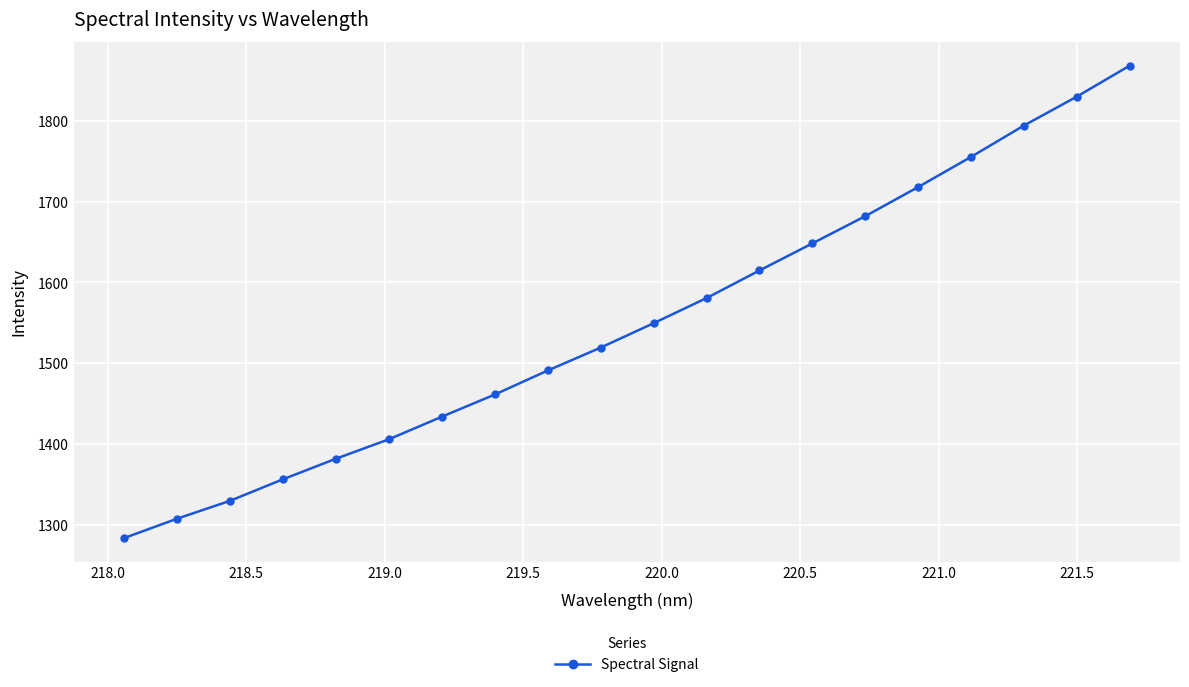

What is the value of the 13th point from the left?

1614.8